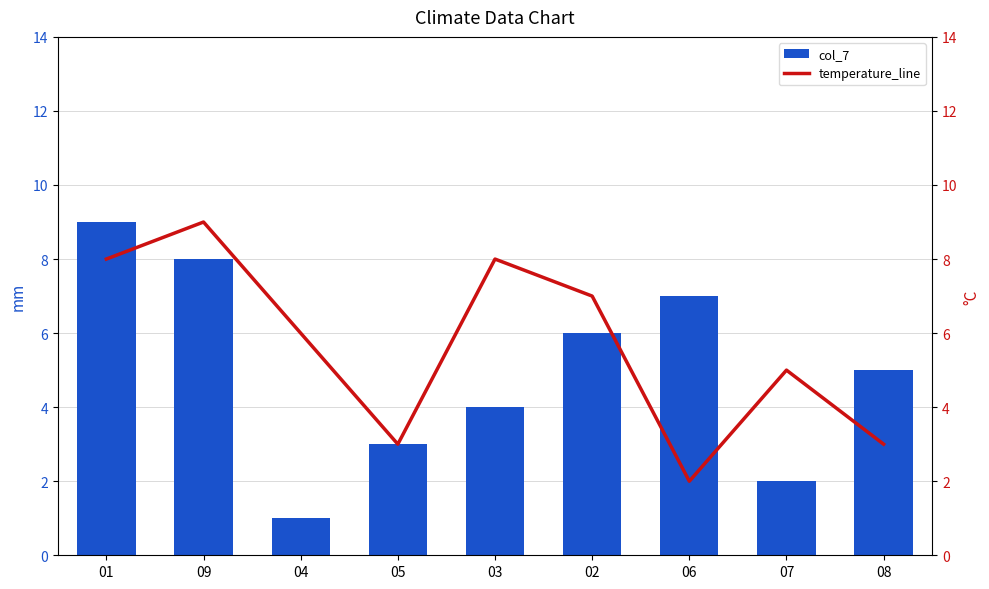

At 08, list the series in order from largest to smallest.

col_7, temperature_line